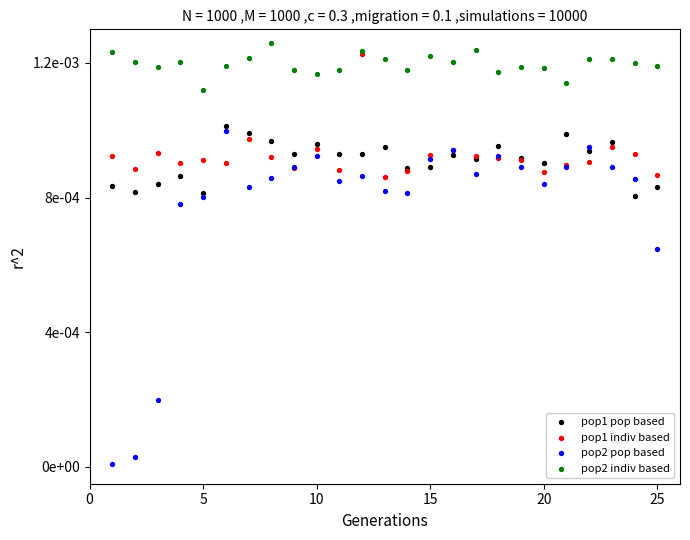

What are all the series names shown in the legend?

pop1 pop based, pop1 indiv based, pop2 pop based, pop2 indiv based